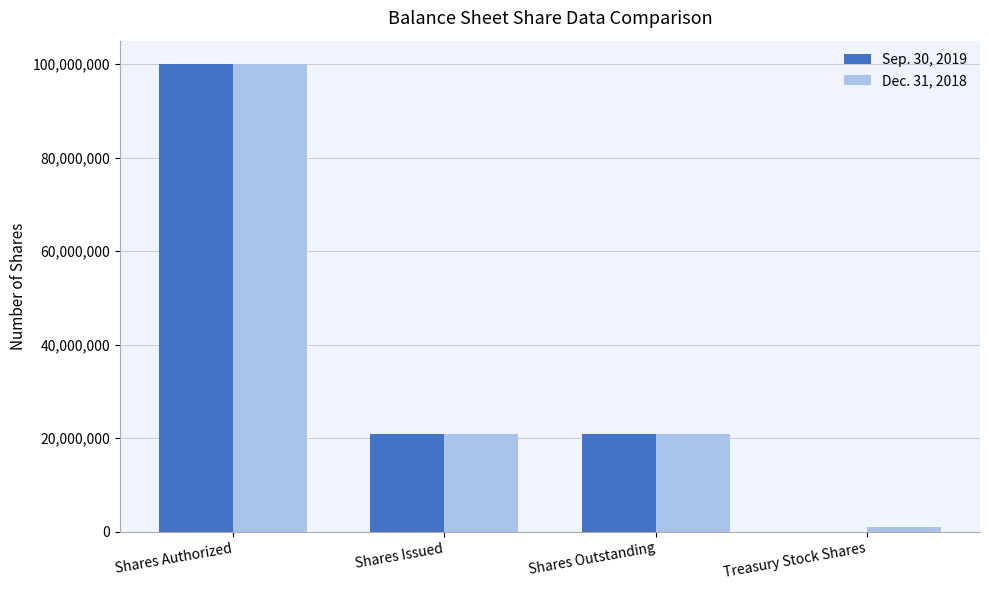

True or false: Dec. 31, 2018 has a value of 20777086 at Shares Outstanding.

True